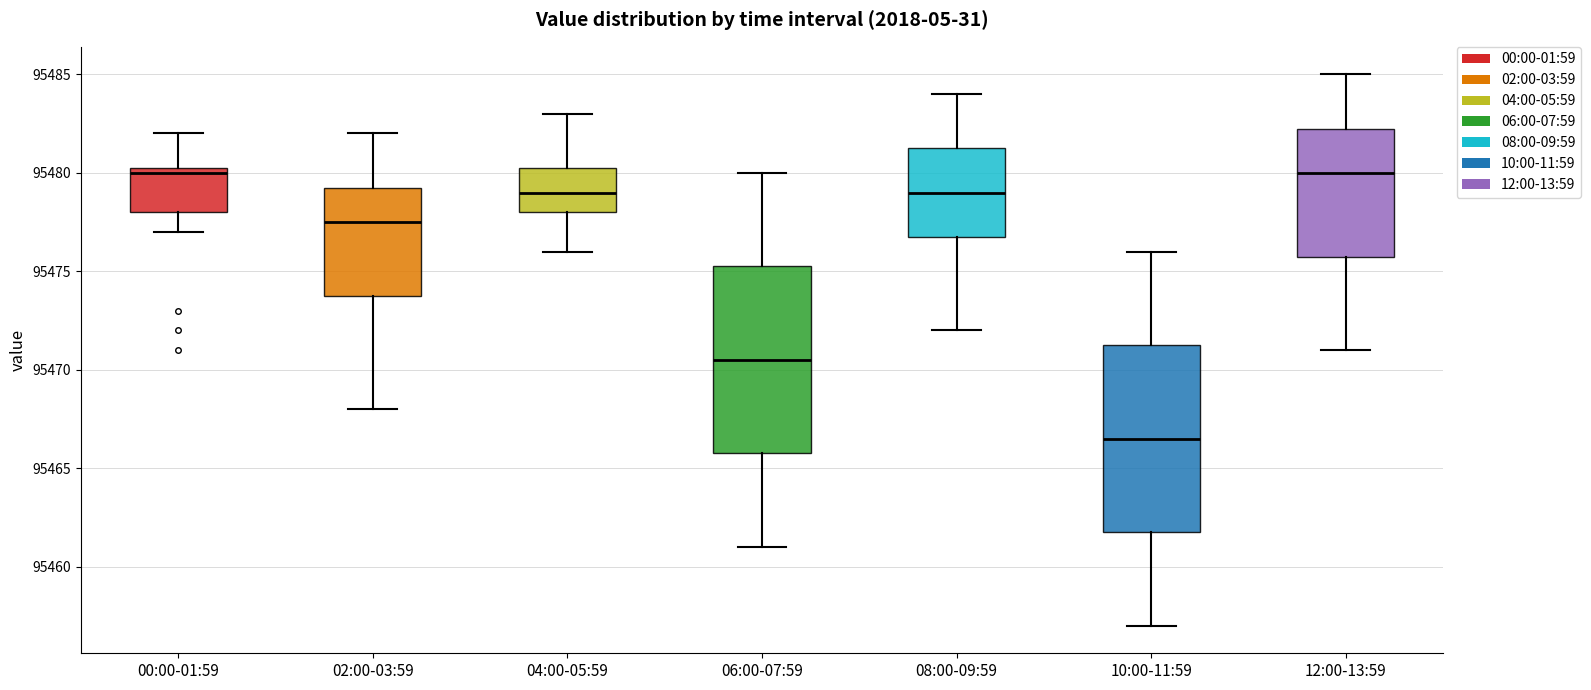

Where does the lower whisker of the box for 08:00-09:59 end on the y-axis? The values are not printed on the chart, so give them approximately, as read against the axis.

95472.0